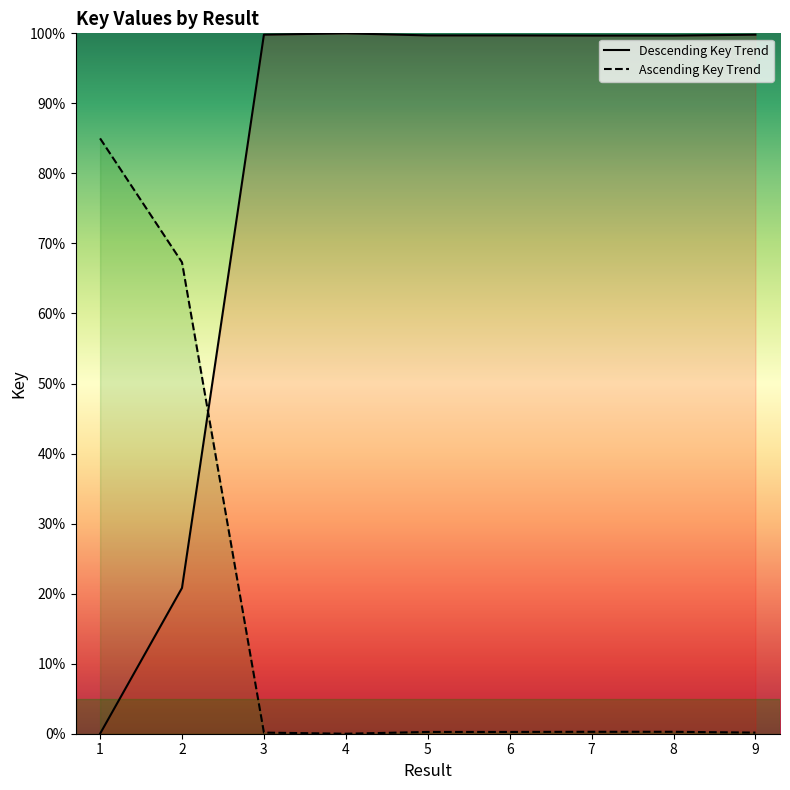

What is the average value of the Descending Key Trend series?

79.9